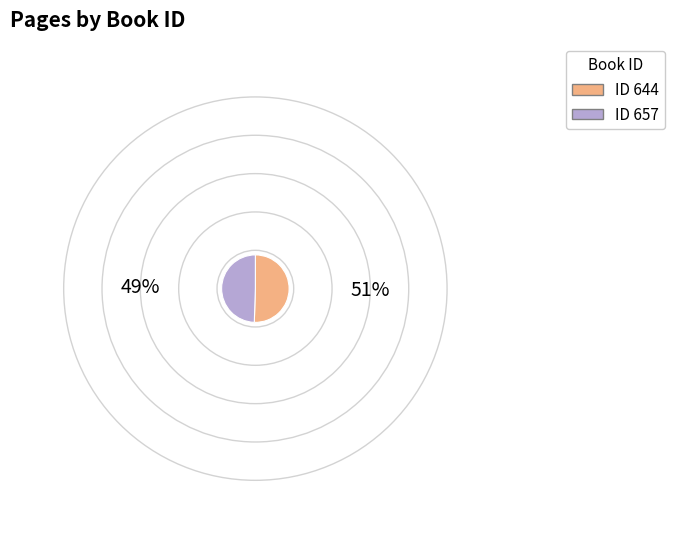

Does any single category account for the majority?

Yes